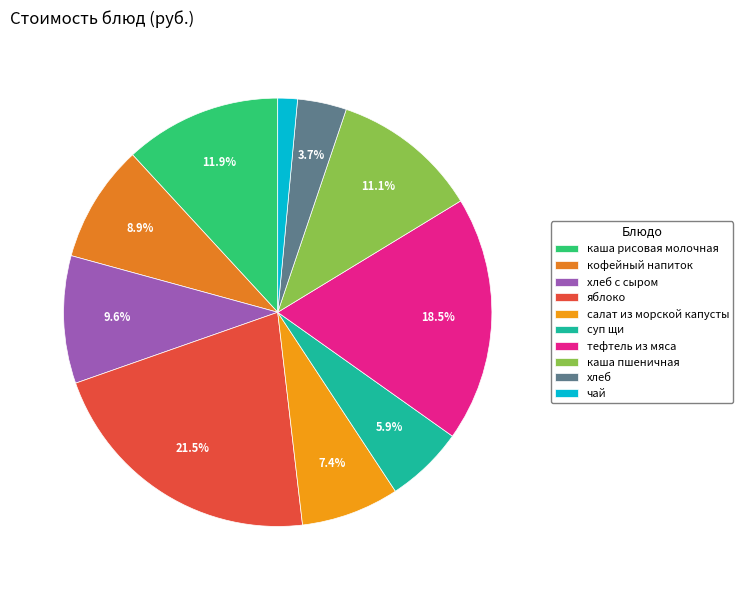

Count the number of slices in the pie.

10